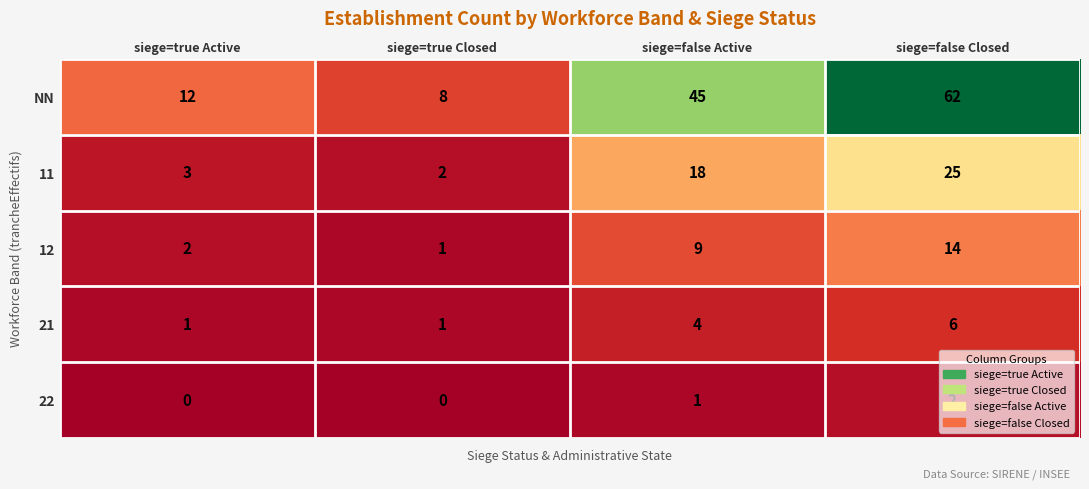

True or false: 22 has a value of 0 at siege=true Active.

True